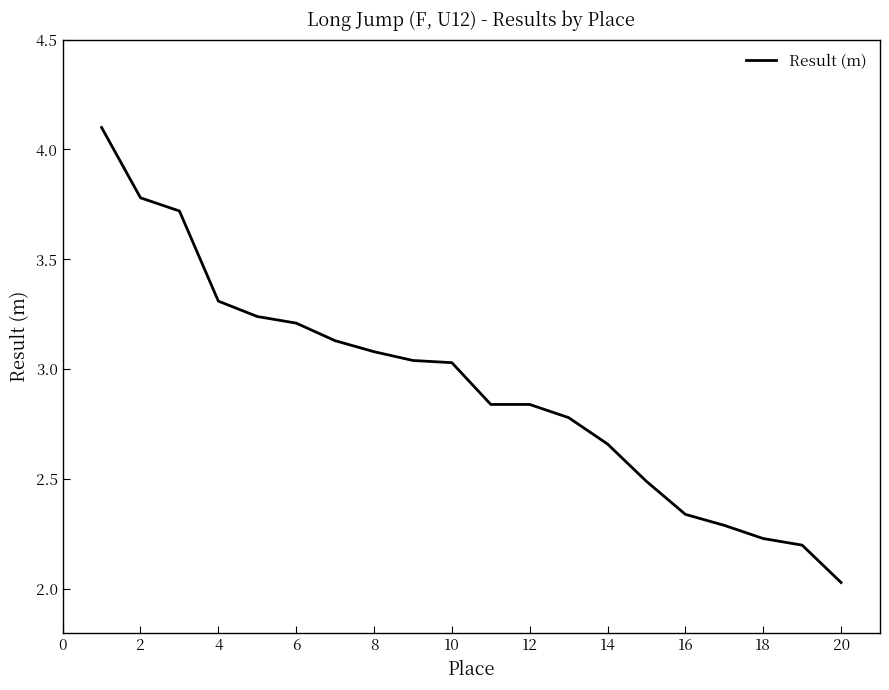

What is the maximum value shown in the chart?

4.1